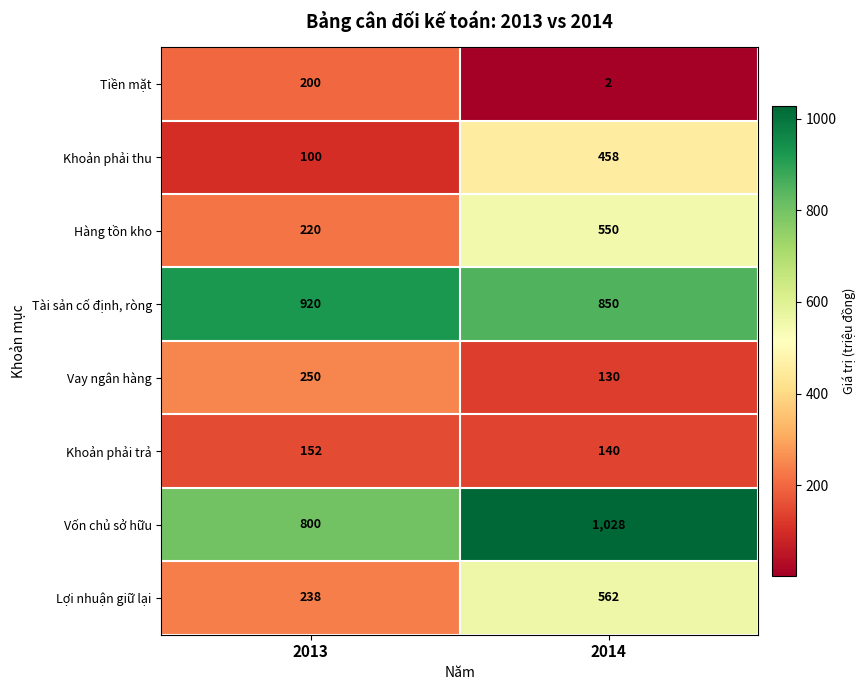

At which category is the sum across all series the highest?

2014